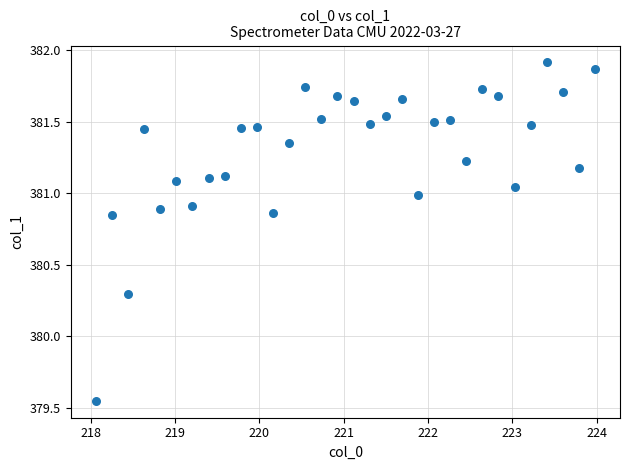

What is the range of X values (max minus min)?

5.9